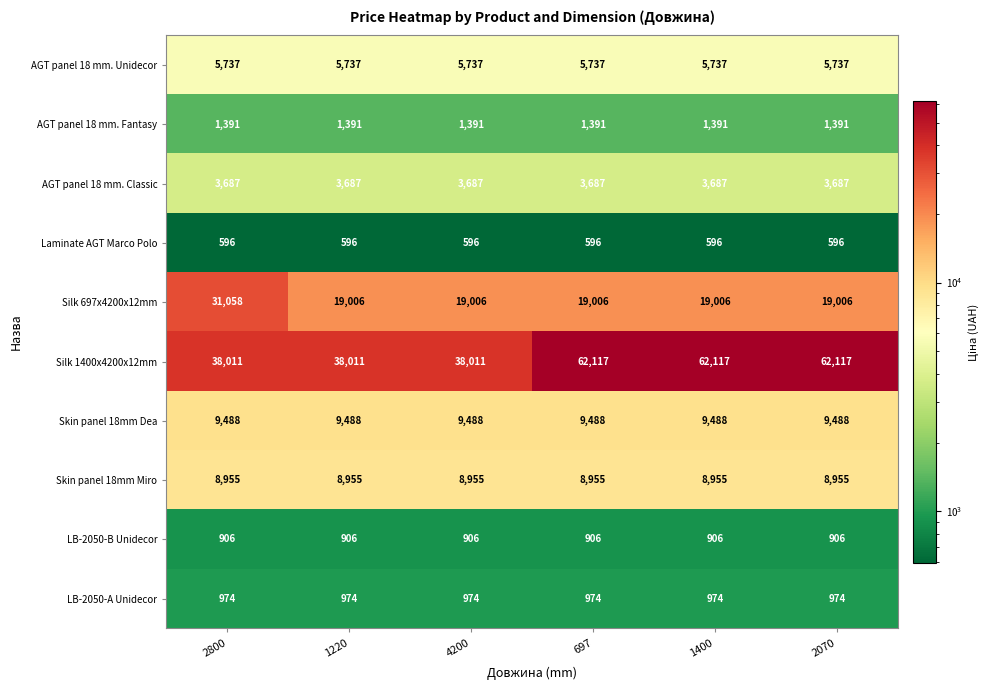

What is the sum of the Silk 697x4200x12mm values at 697 and 4200?

38012